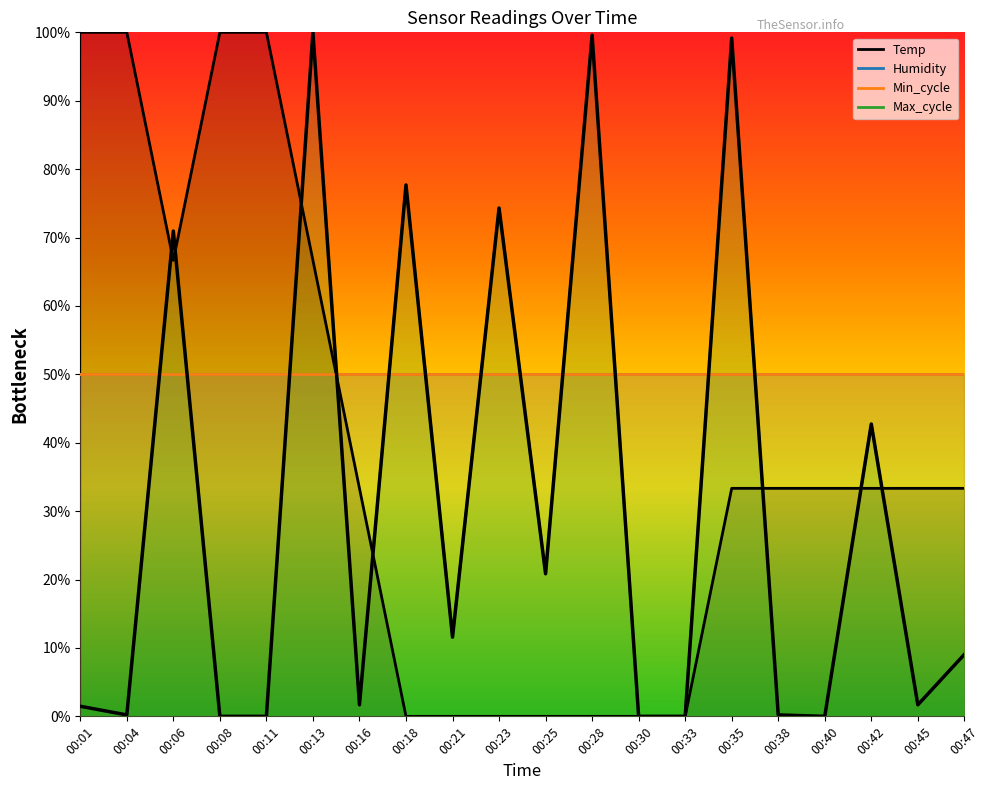

At which category does Temp reach its first local valley?

00:06